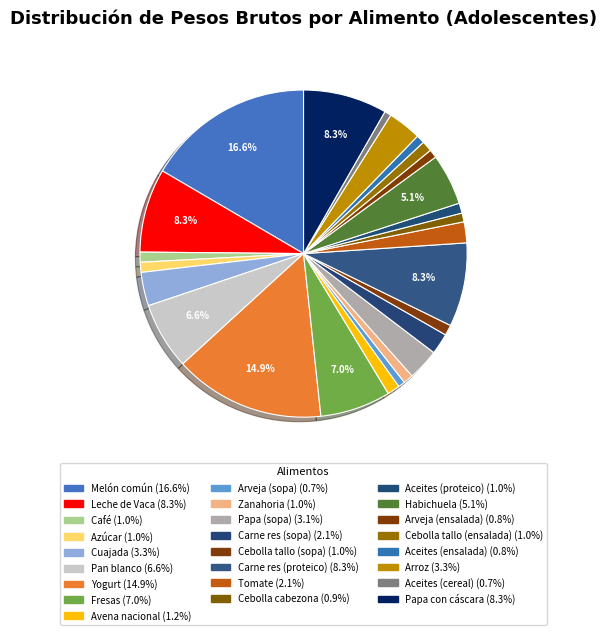

What percentage is the Fresas slice, to the nearest percent?

7%